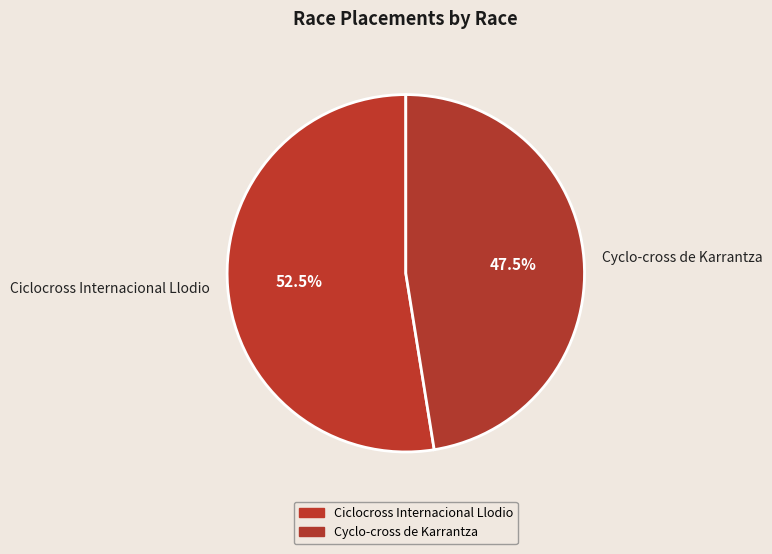

What is the largest slice in the pie chart?

Ciclocross Internacional Llodio